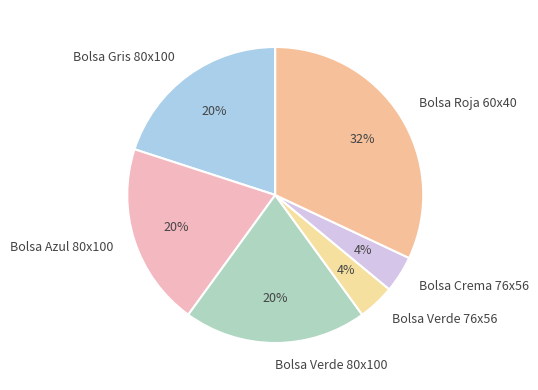

How many slices are in this pie chart?

6